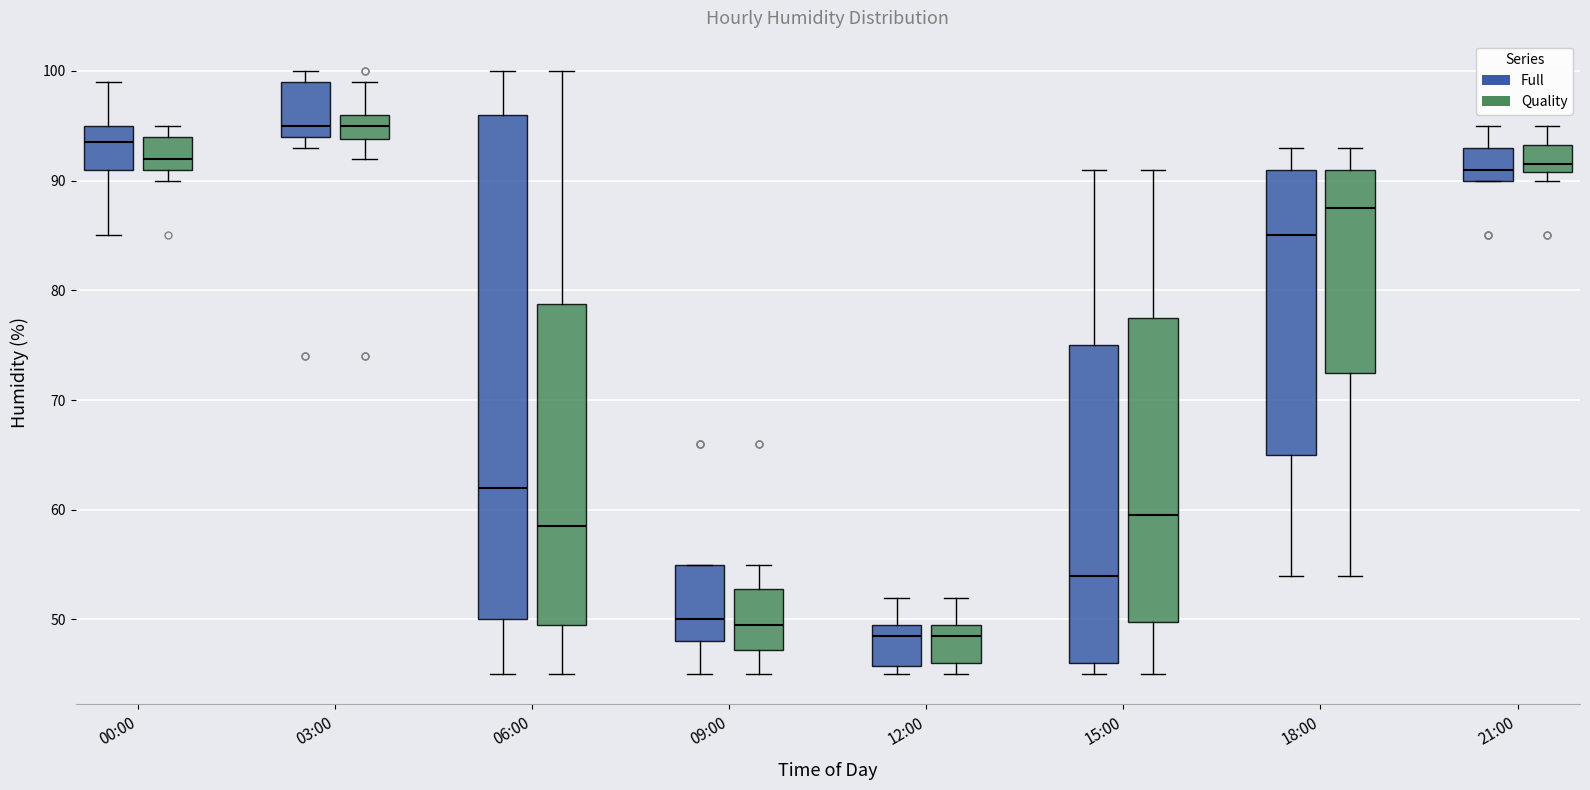

Where does the median line of the box for 18:00 (Full) sit on the y-axis? The values are not printed on the chart, so give them approximately, as read against the axis.

85